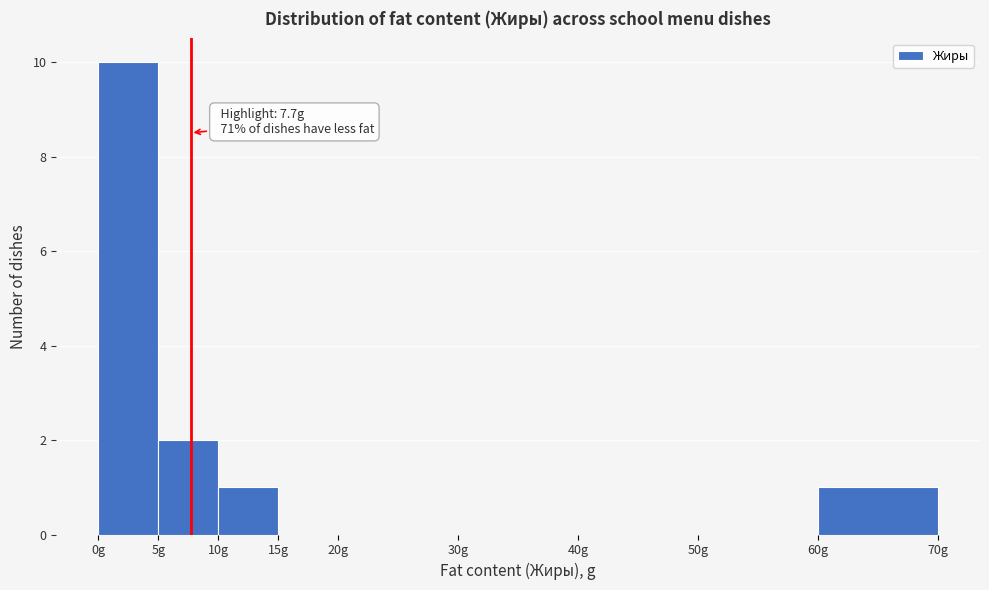

Which range on the x-axis has the tallest bar?

0 to 5